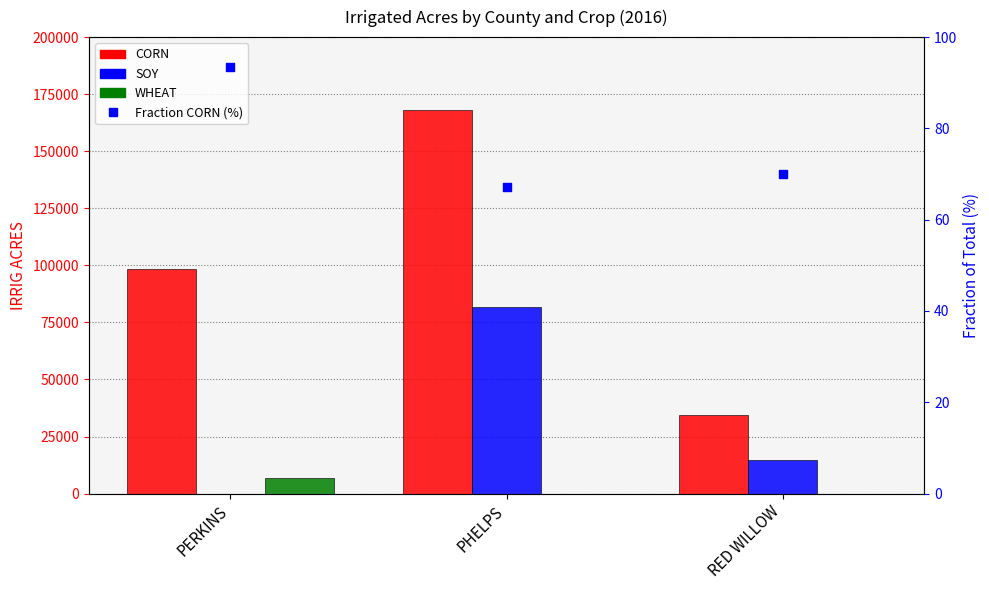

Which series has the largest total across all categories?

CORN